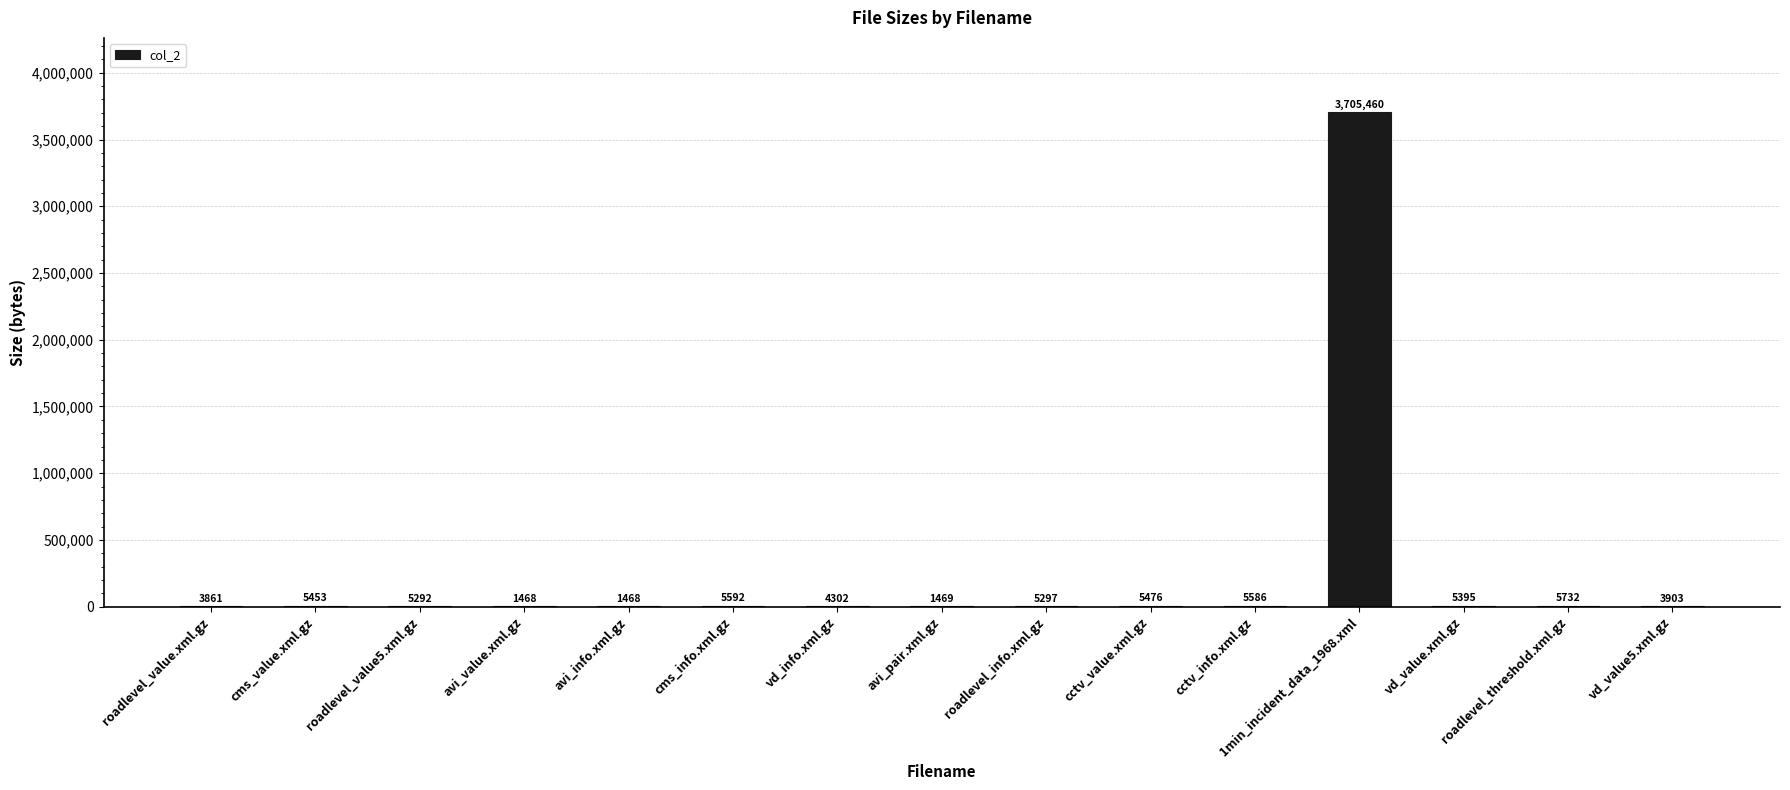

What is the greatest value displayed?

3705460